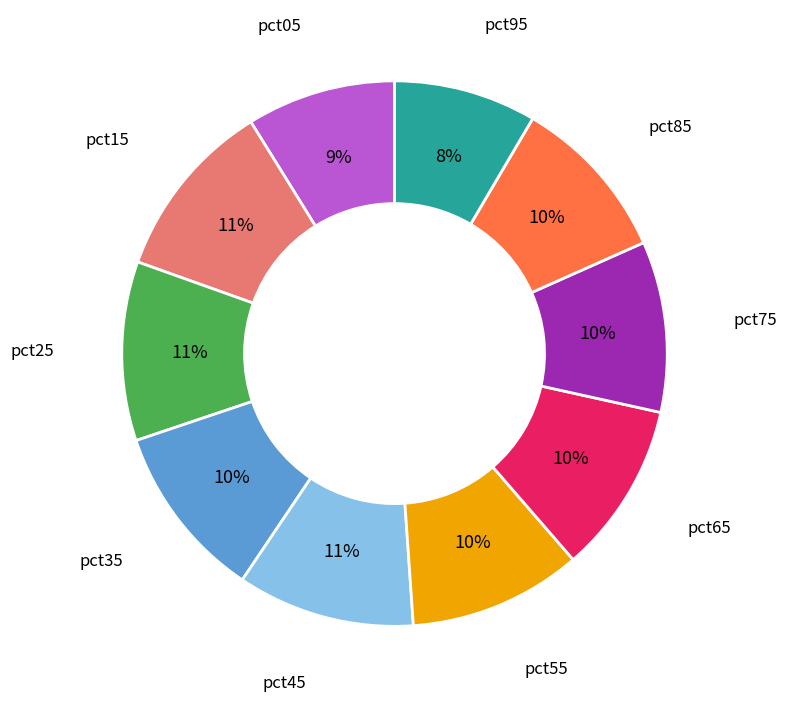

To the nearest percent, what is the average slice percentage?

10%